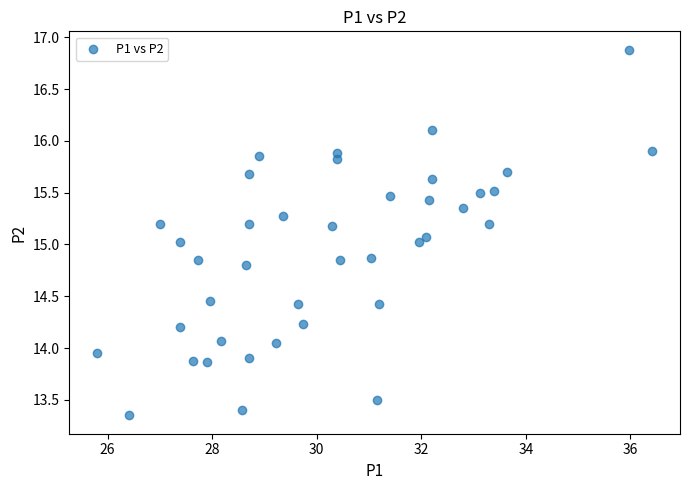

What is the range of X values (max minus min)?

10.6